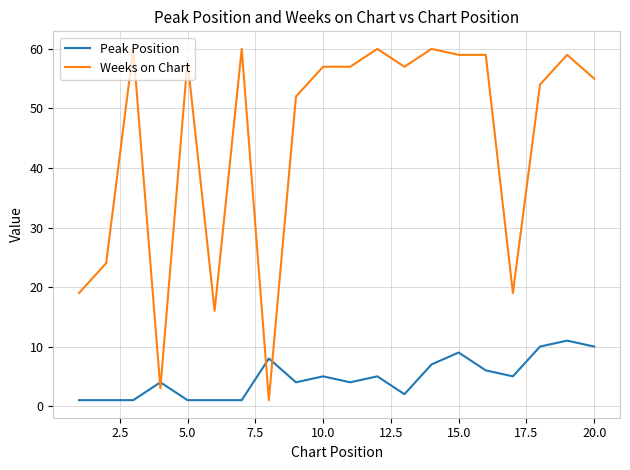

What is the difference between the maximum and minimum values in the Weeks on Chart series?

59